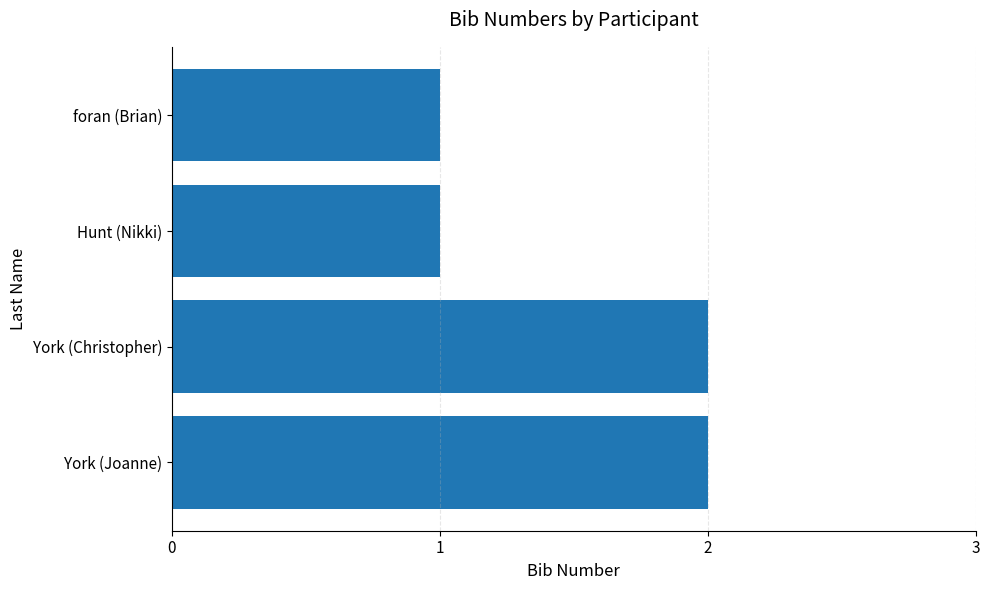

What is the ratio of the value at Hunt (Nikki) to the value at foran (Brian)?

1.0